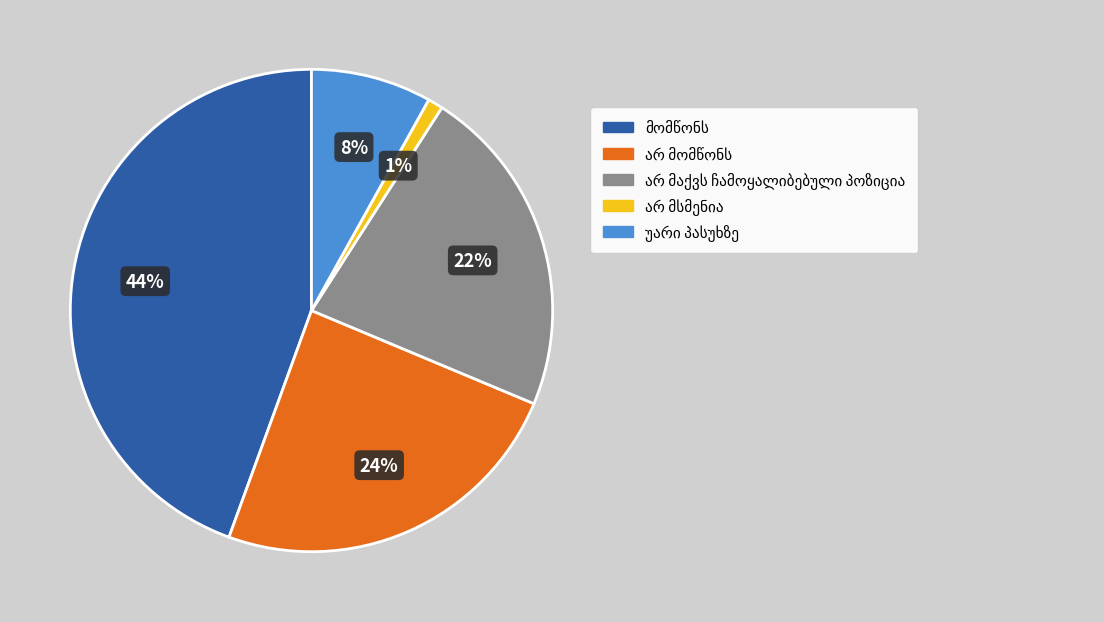

Does any single category account for the majority?

No